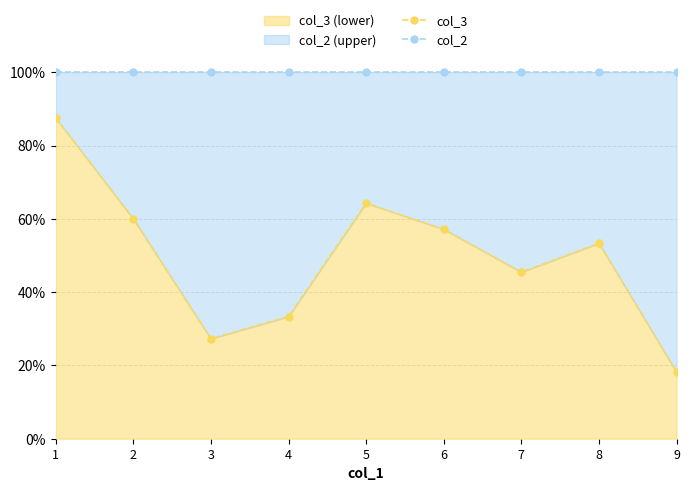

Which has a higher value, 9 or 7?

7